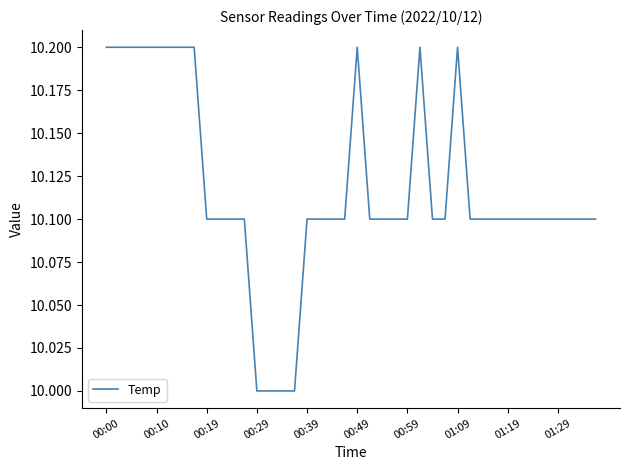

What is the smallest value displayed?

10.0